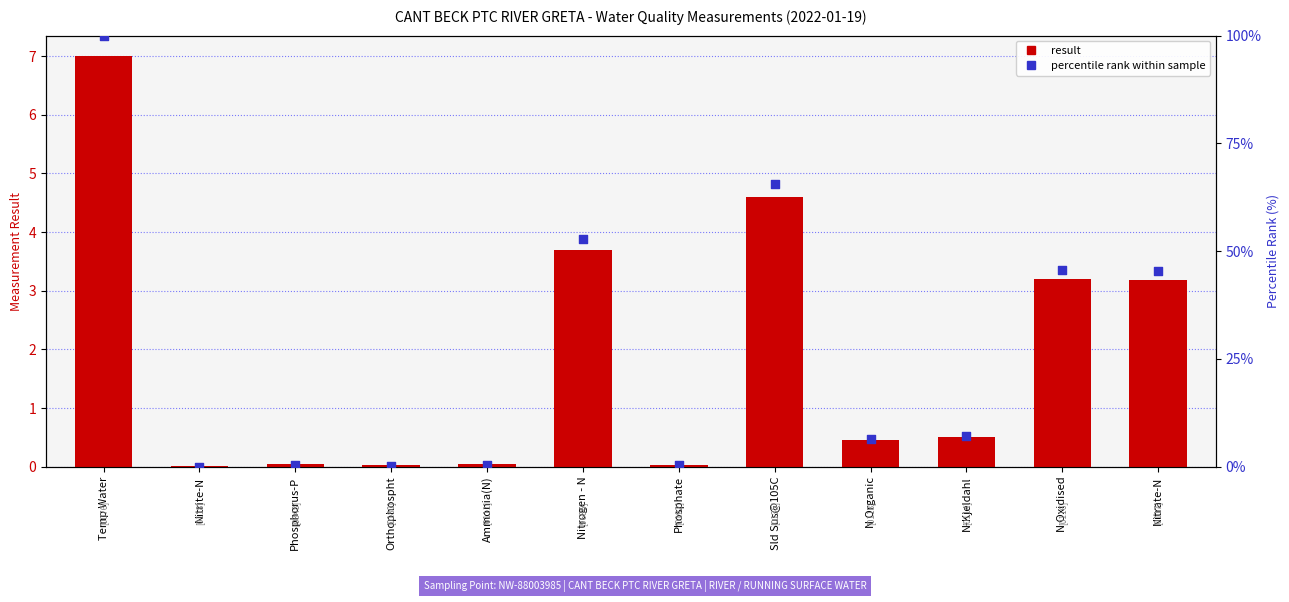

At which category is the sum across all series the highest?

Temp Water